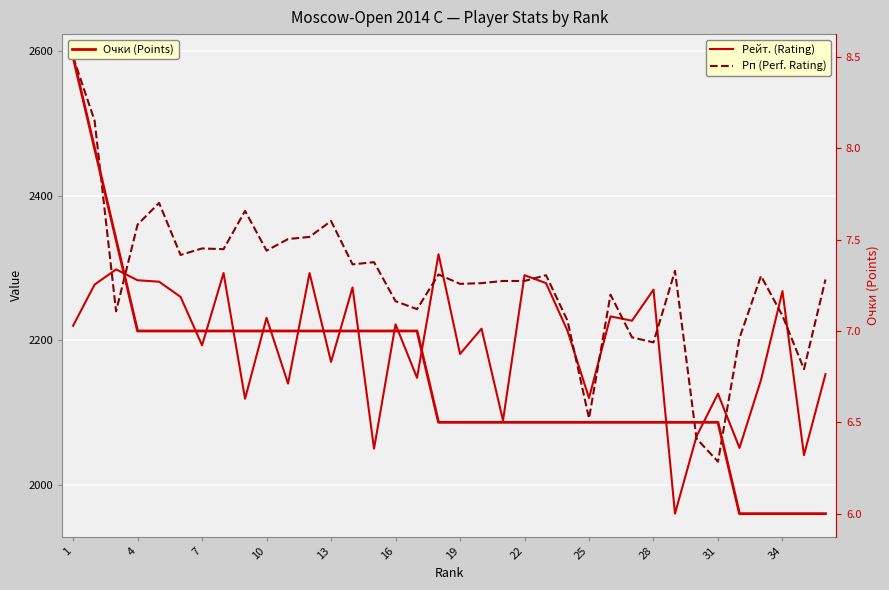

What is the label of the 1st point from the left?

1